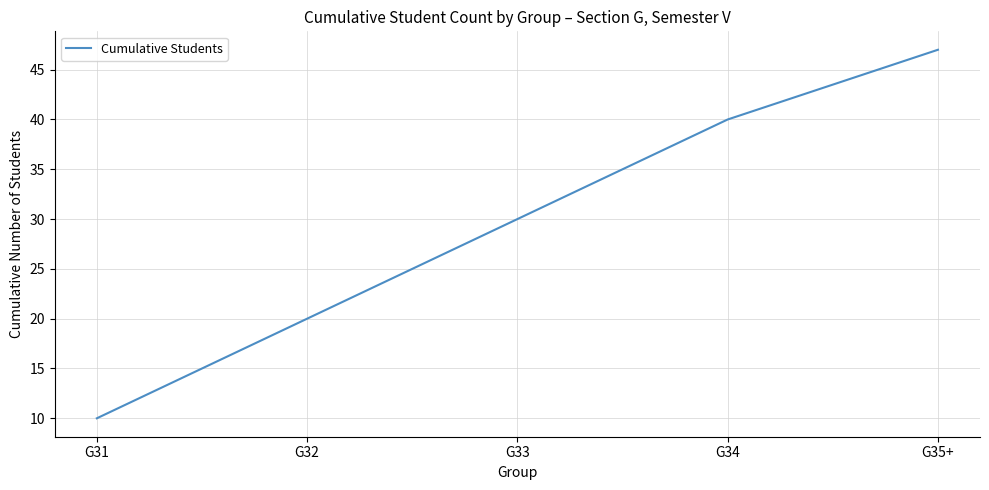

Reading left to right, list all the values displayed in this chart.

10	20	30	40	47